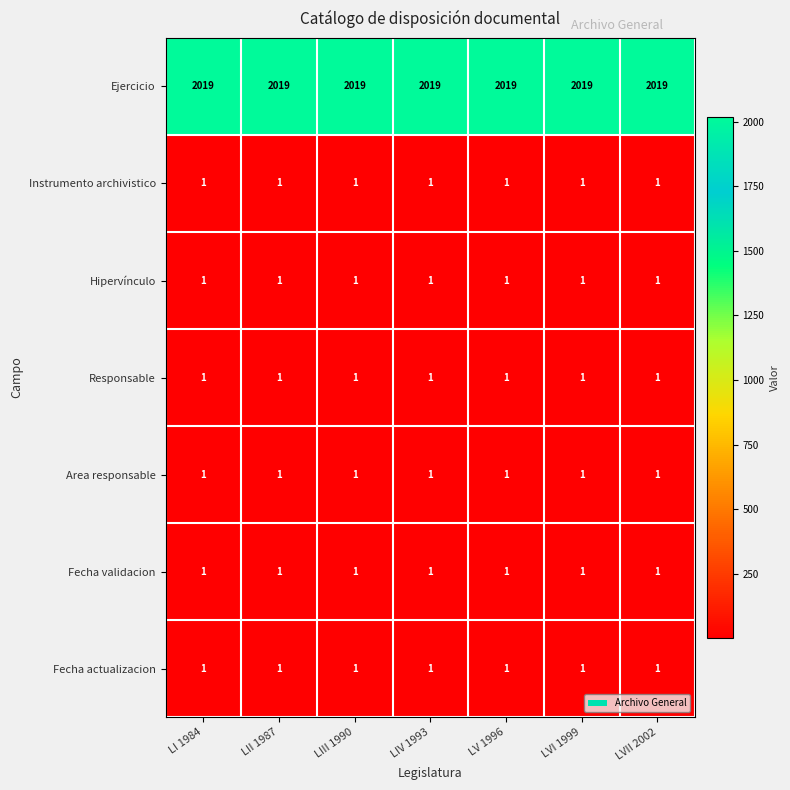

Is the value of Fecha actualizacion at LIII 1990 greater than the value of Ejercicio at LV 1996?

No